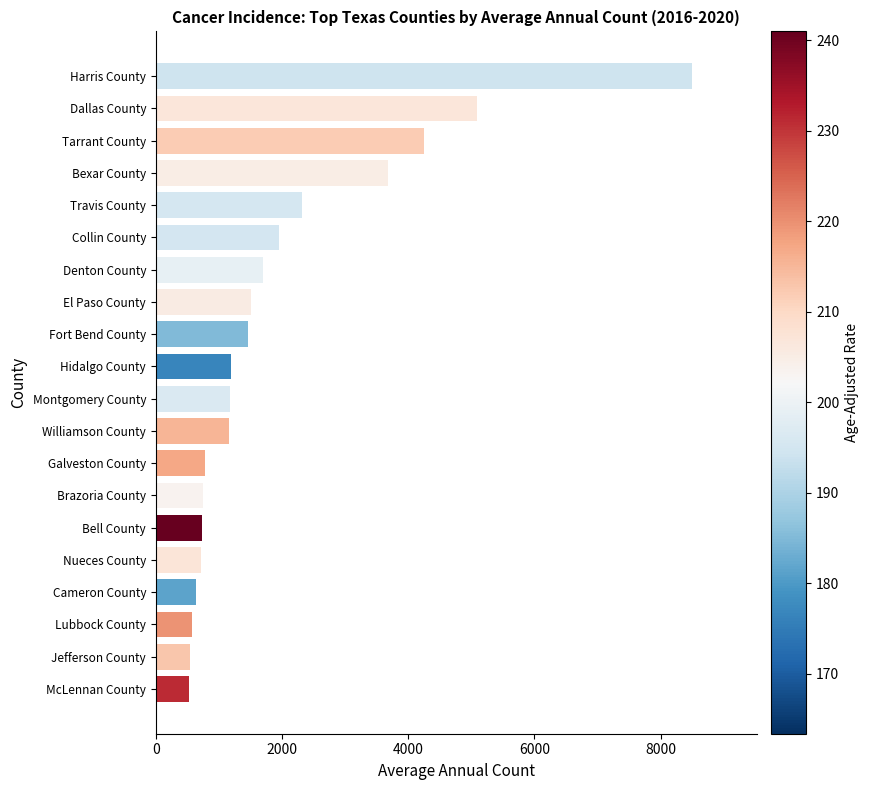

True or false: the data shows 2678 at Denton County.

False